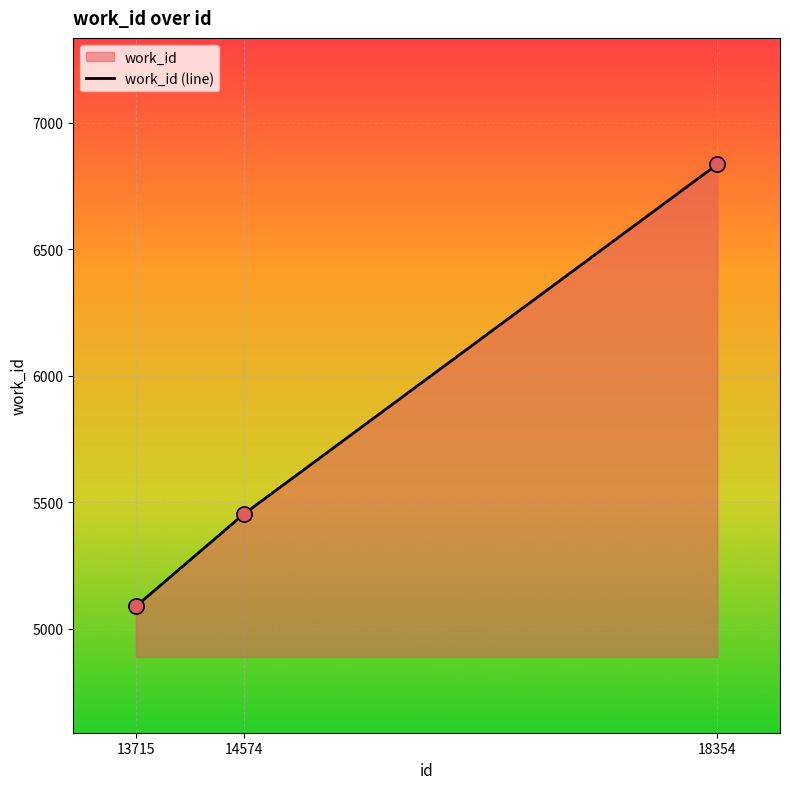

Approximately how many times larger is the value at 13715 compared to 14574?

0.9